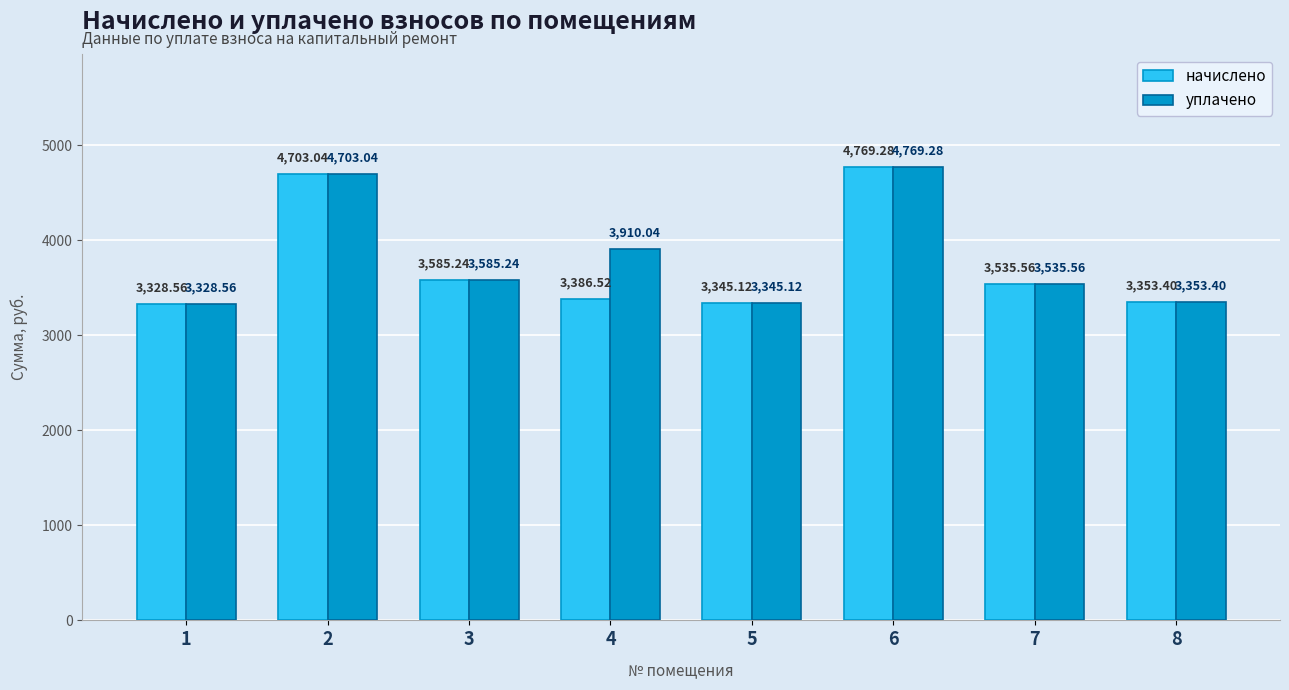

How many categories are shown in the chart?

8